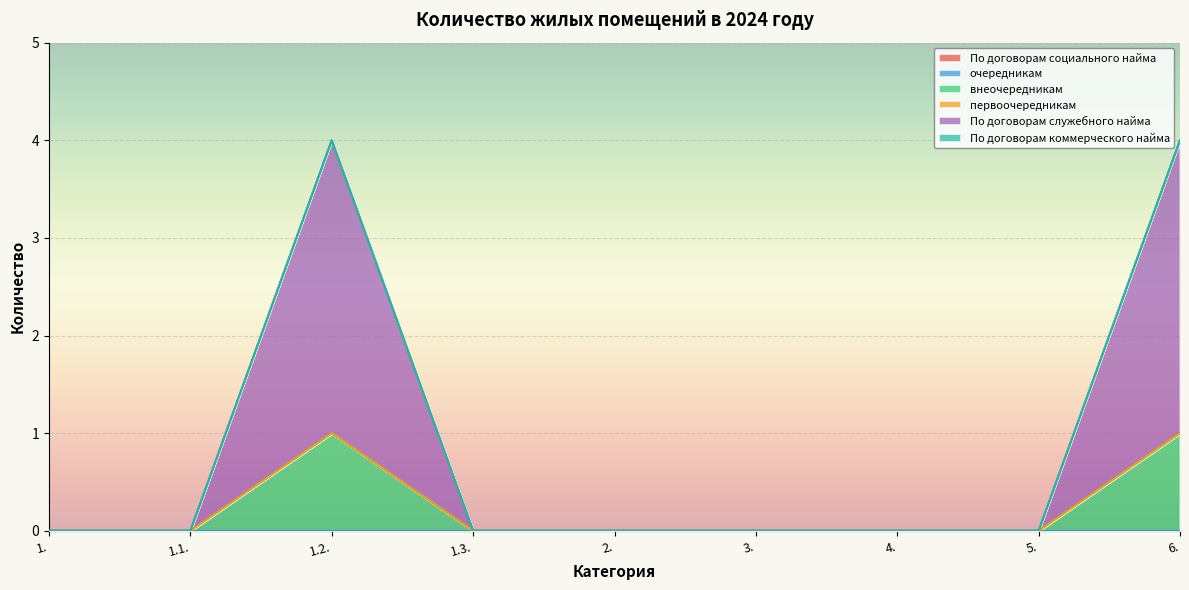

At 1.1., list the series in order from smallest to largest.

По договорам социального найма, очередникам, внеочередникам, первоочередникам, По договорам служебного найма, По договорам коммерческого найма